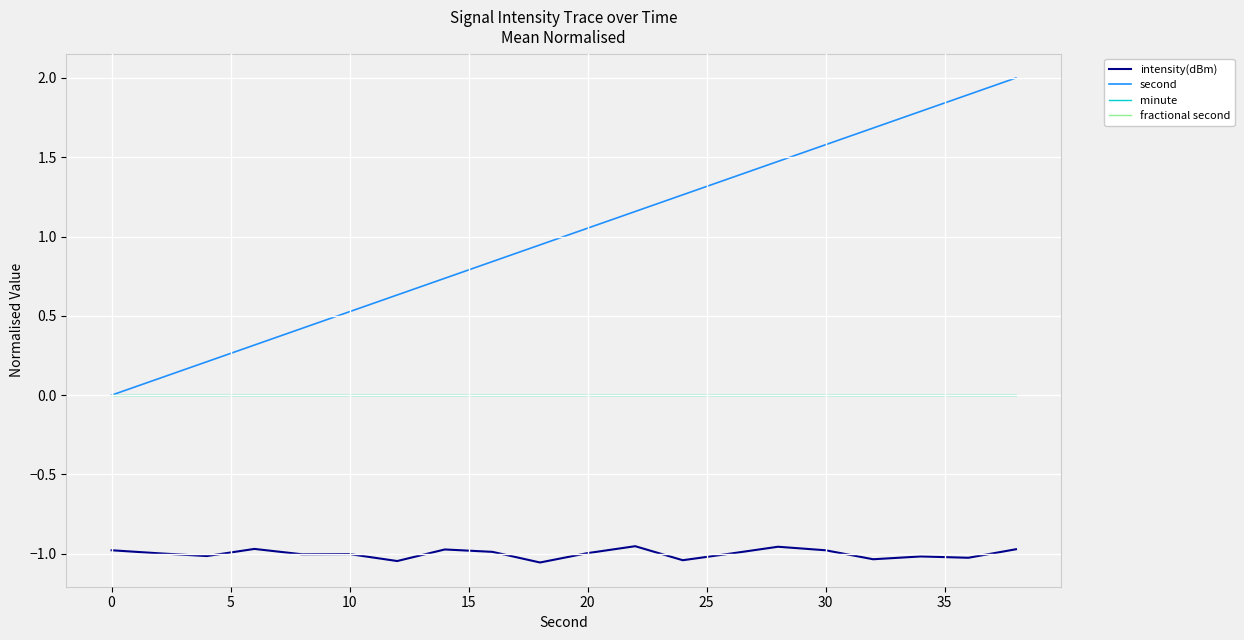

True or false: minute and intensity(dBm) intersect in this chart.

False